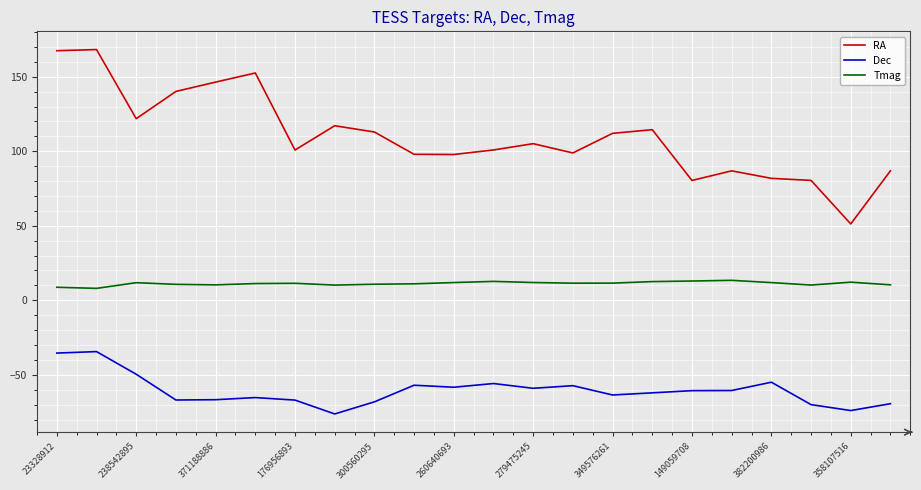

List the series in order of their peak value, highest first.

RA, Tmag, Dec